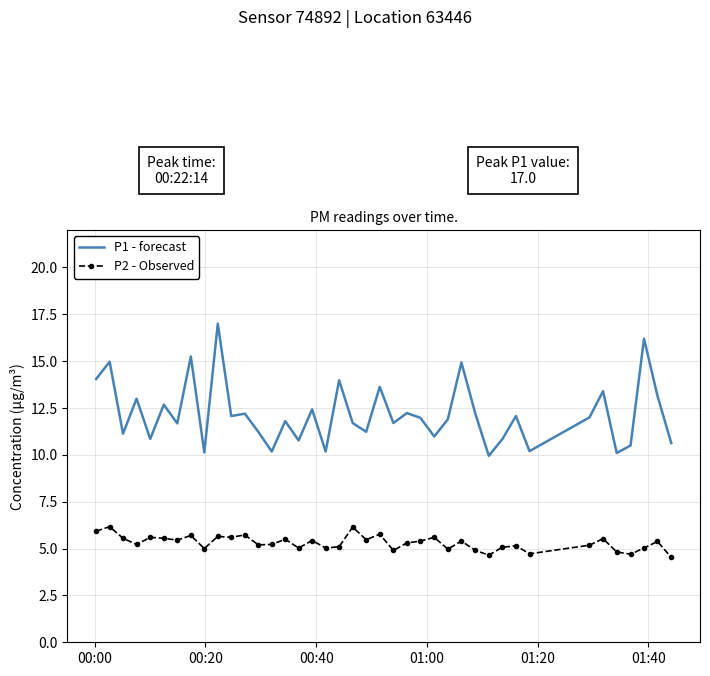

True or false: P1 - forecast and P2 - Observed cross at least once.

False